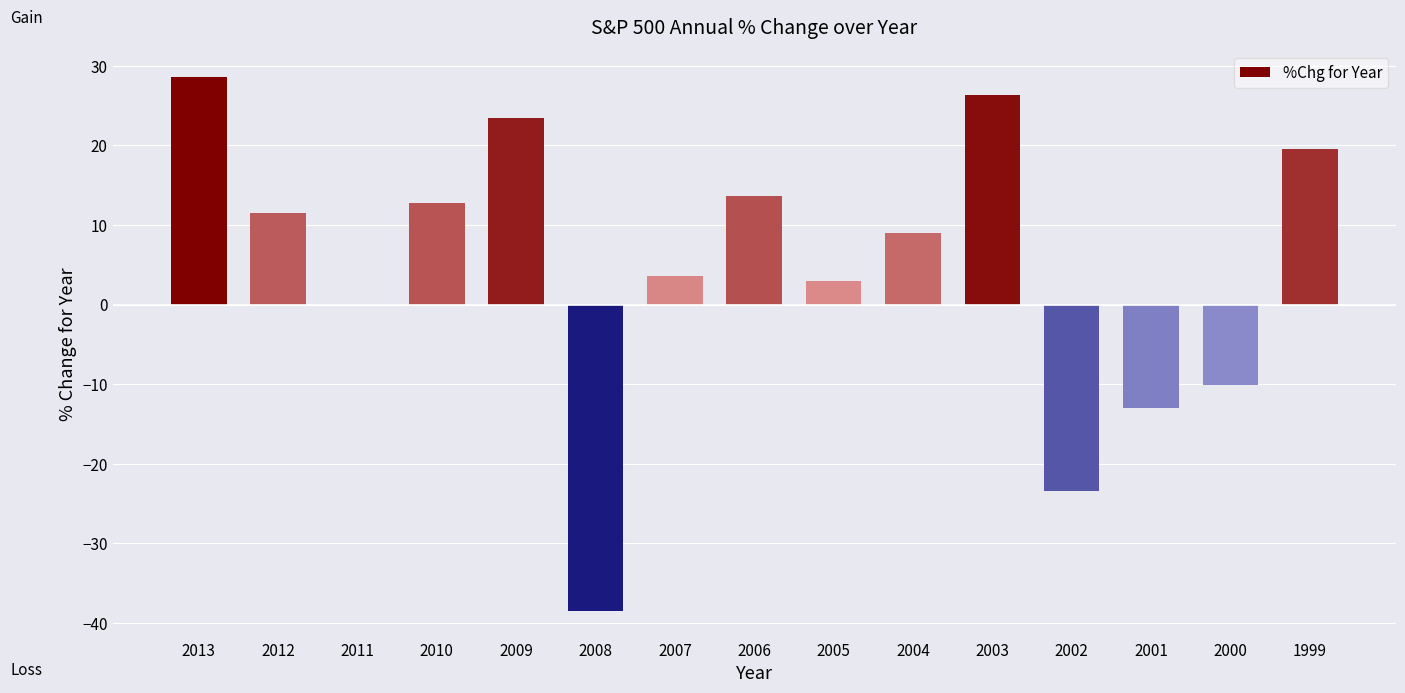

The chart shows a value of -13.0 at 2008. True or false?

False